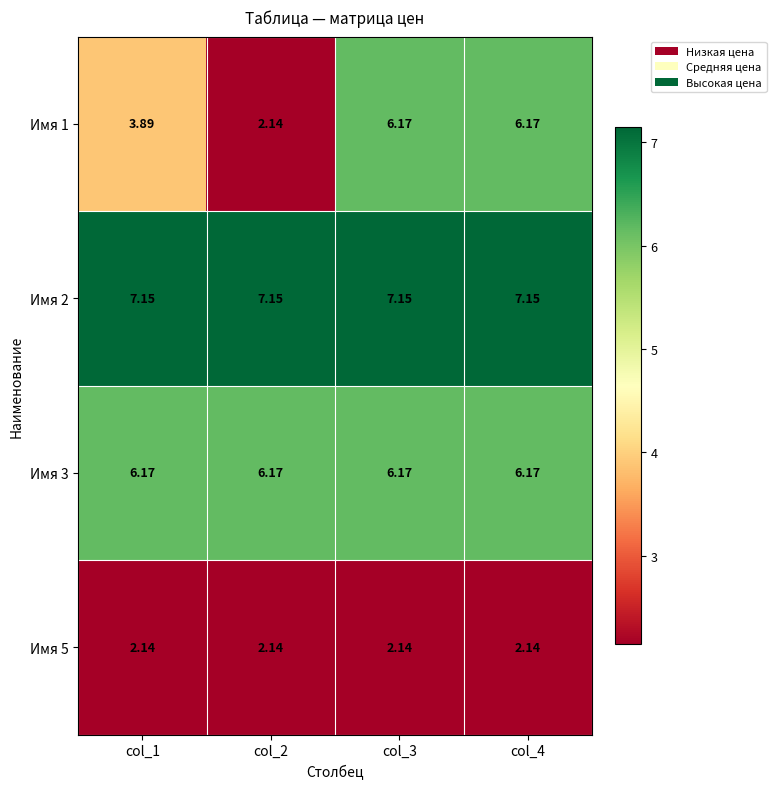

Which series has the widest spread of values?

Имя 1